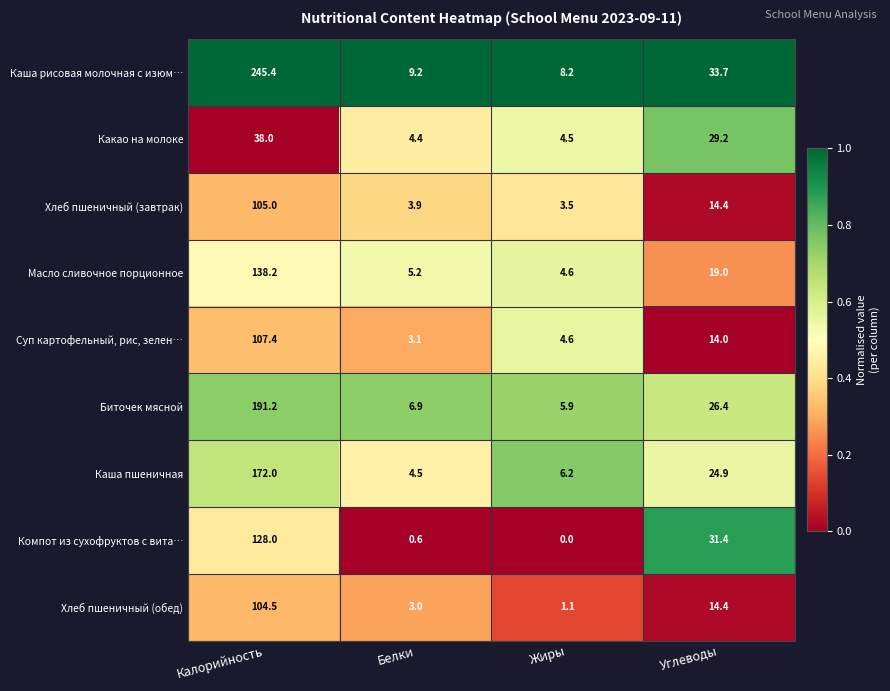

Between Калорийность and Жиры, which series saw the biggest shift?

Каша рисовая молочная с изюм…